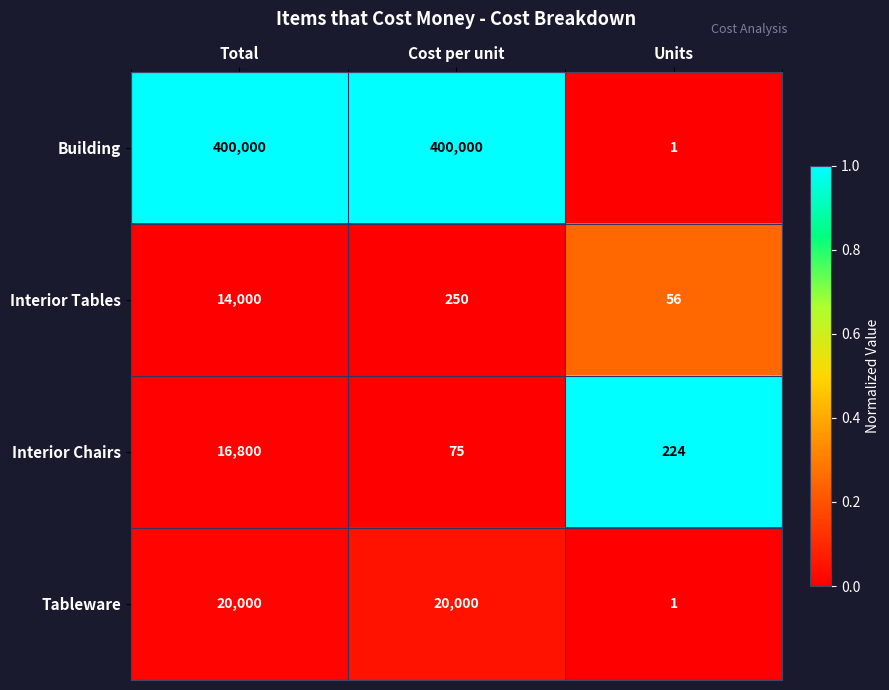

What is the total value across all series at Units?

282